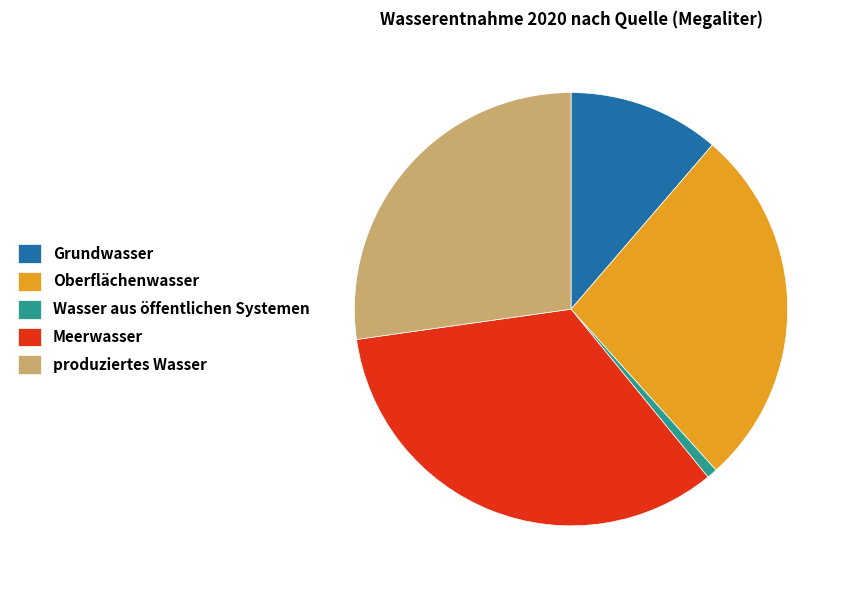

The Wasser aus öffentlichen Systemen slice represents 1% of the pie. True or false?

True